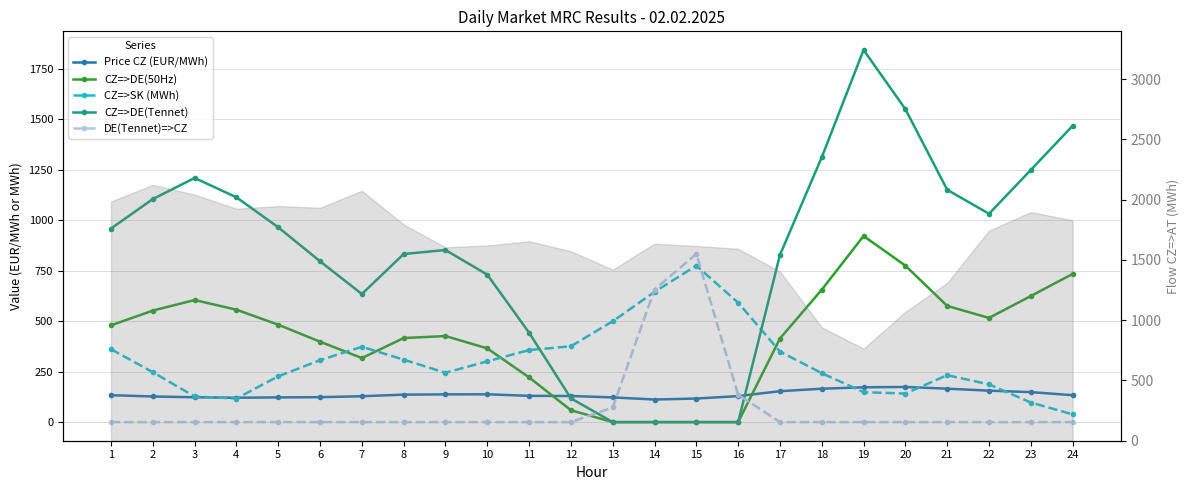

The DE(Tennet)=>CZ series shows 0.0 at 7. True or false?

True